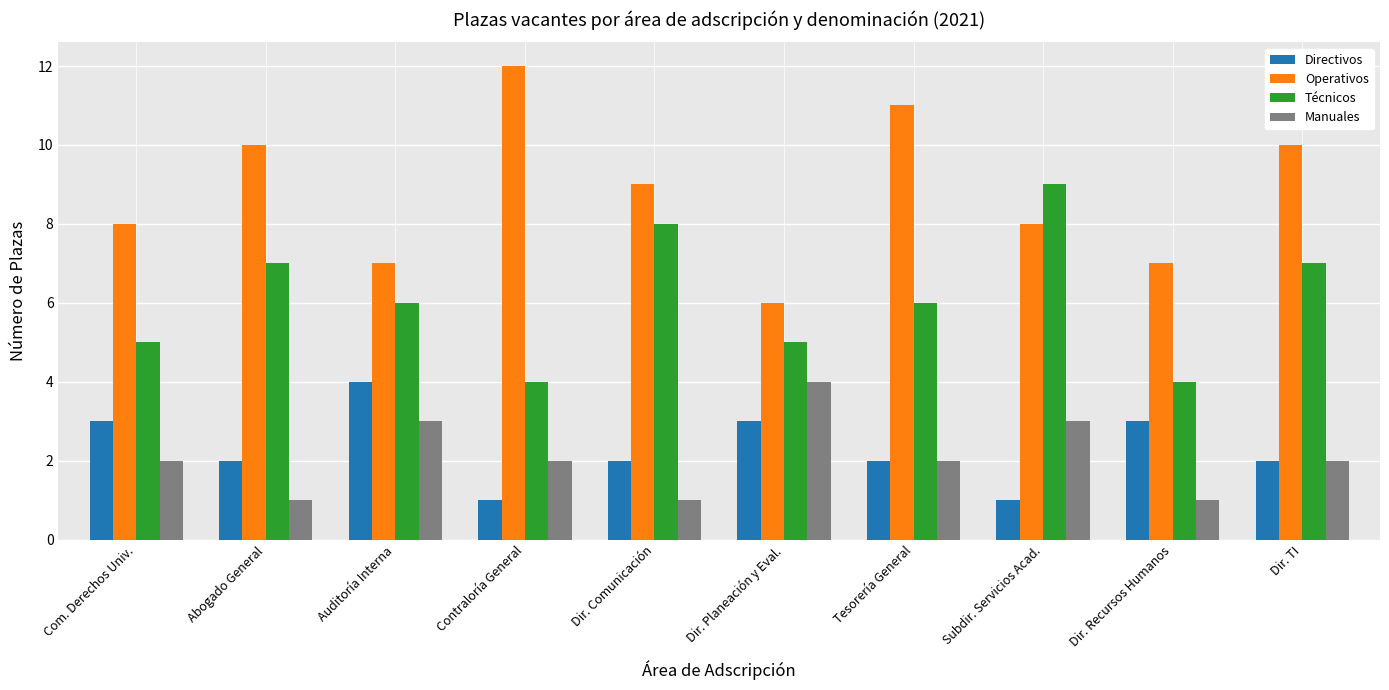

How many bars are there in each group?

4